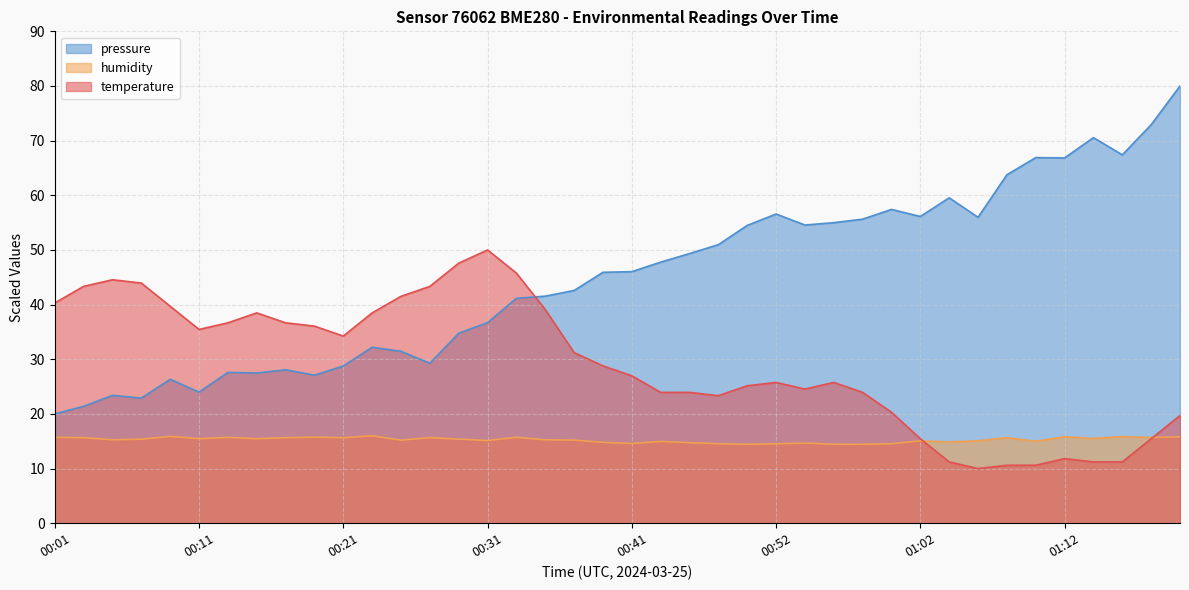

The value of humidity at 00:54 is 19.1. True or false?

False